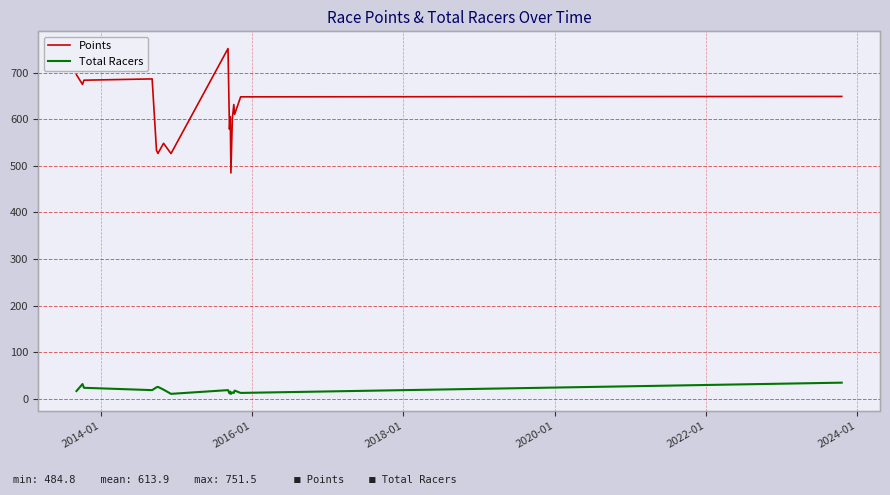

Which series has the largest total across all categories?

Points